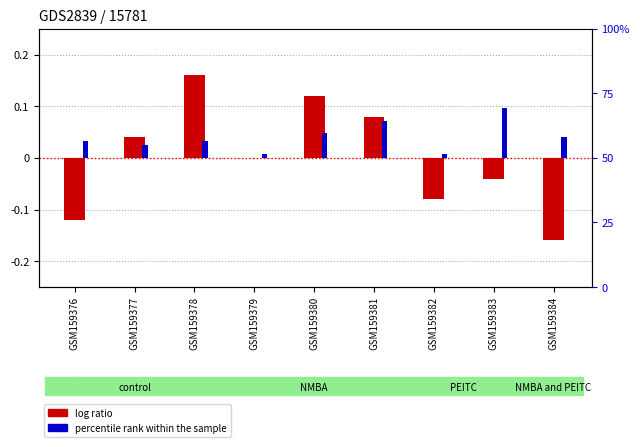

The col_2 ratio series shows 0.1 at GSM159381. True or false?

True